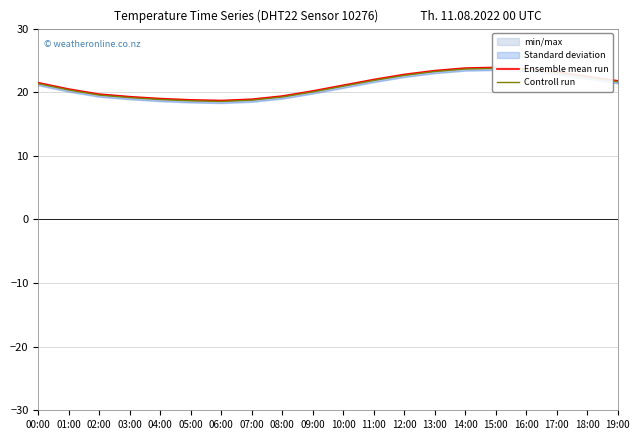

True or false: Ensemble mean run and Controll run cross at least once.

False